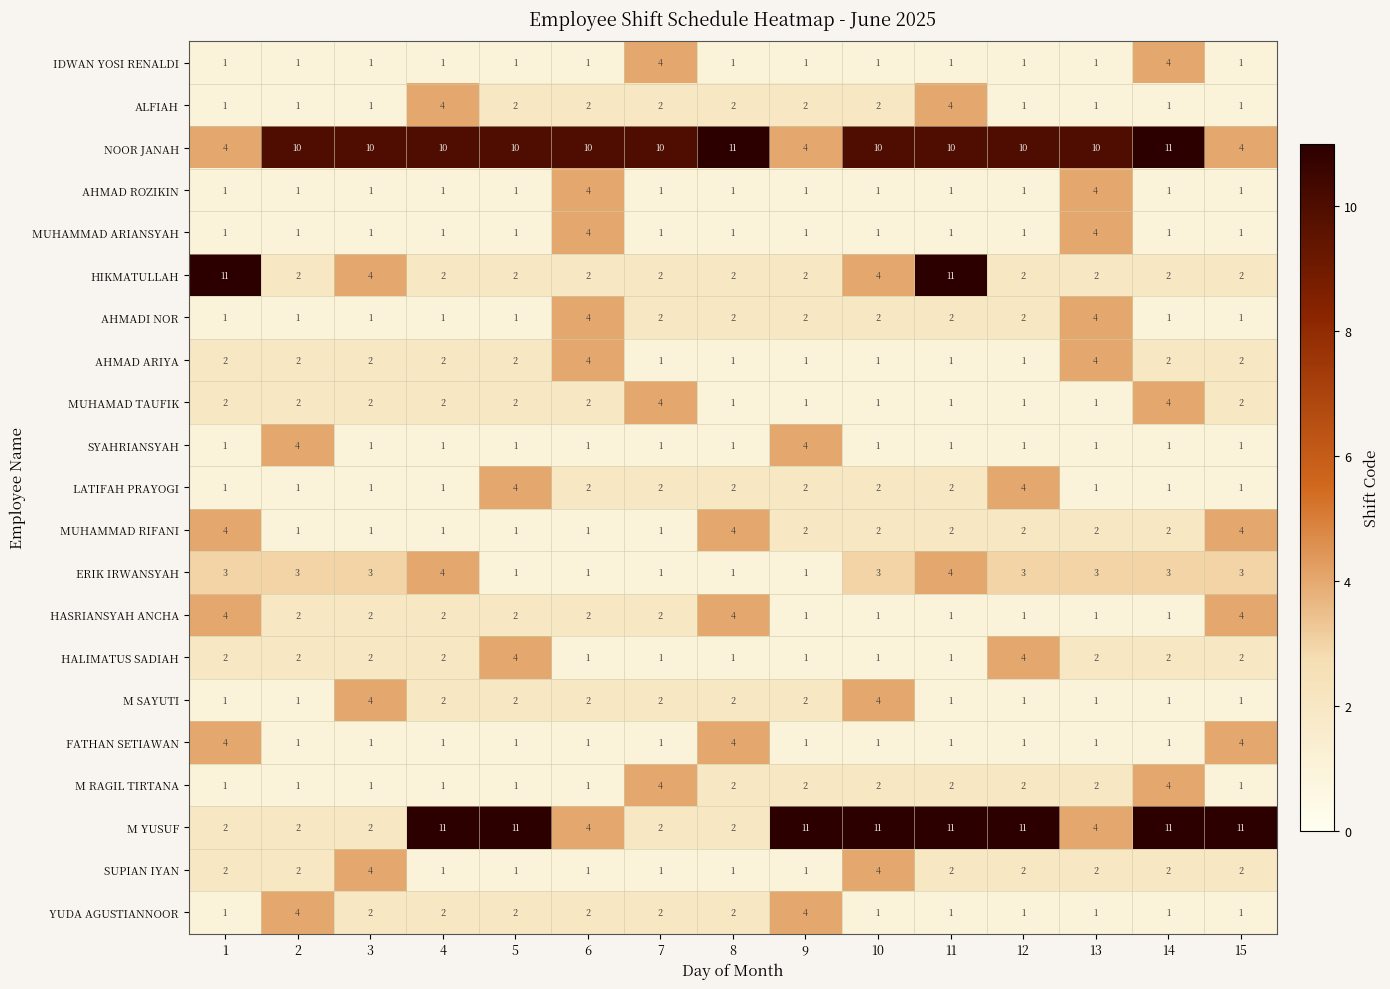

At which label does M SAYUTI first exceed 2?

3